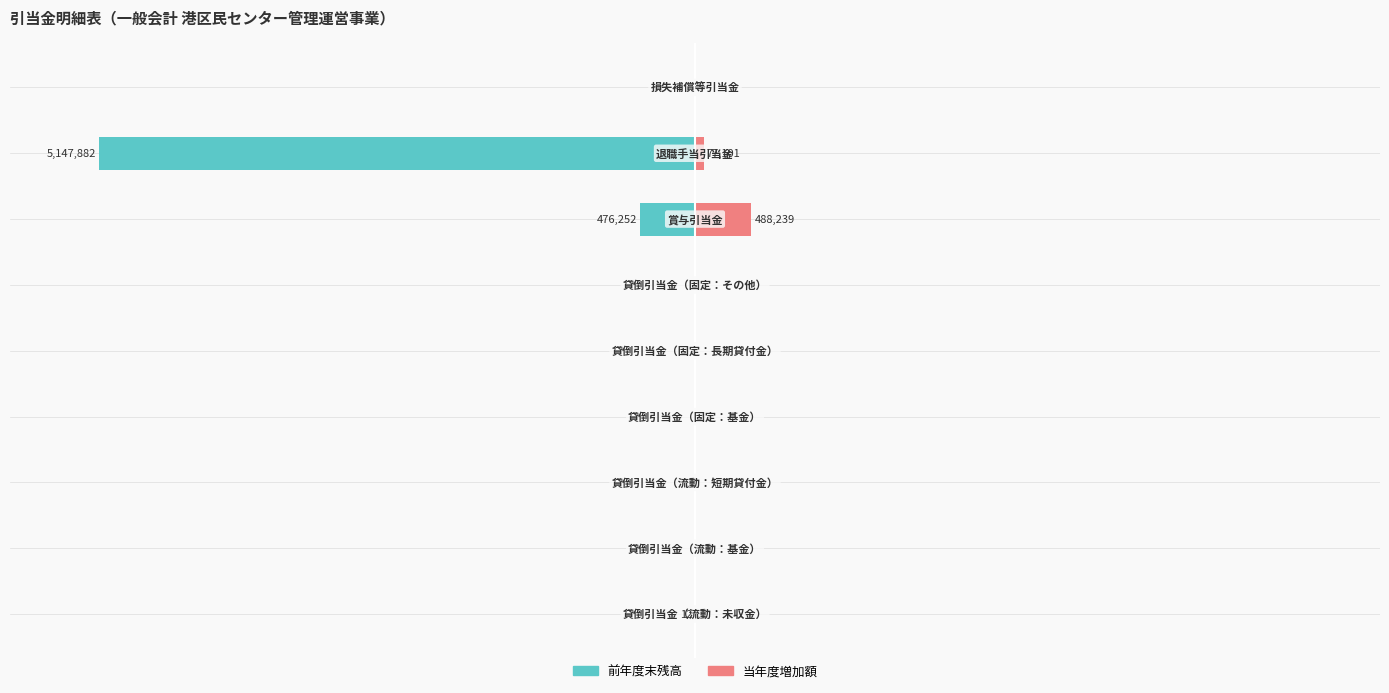

Are the bars horizontal?

Yes